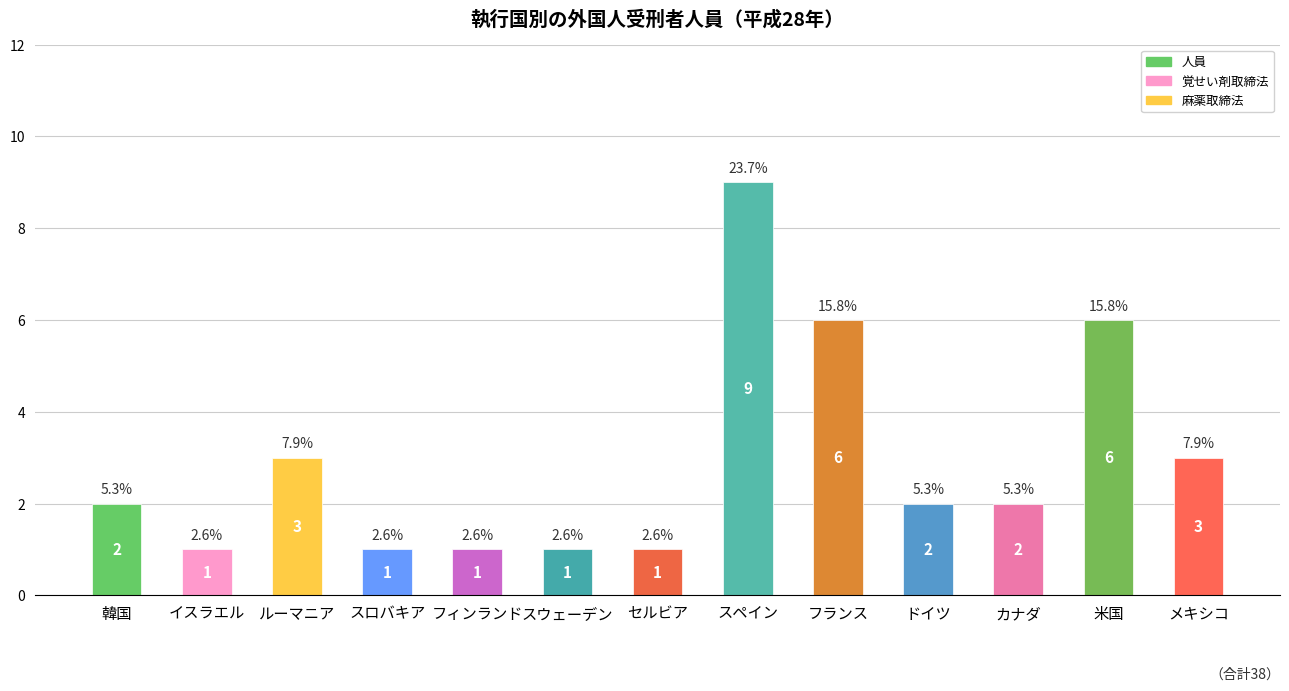

Reading left to right, transcribe all the data shown in this chart.

2	1	3	1	1	1	1	9	6	2	2	6	3